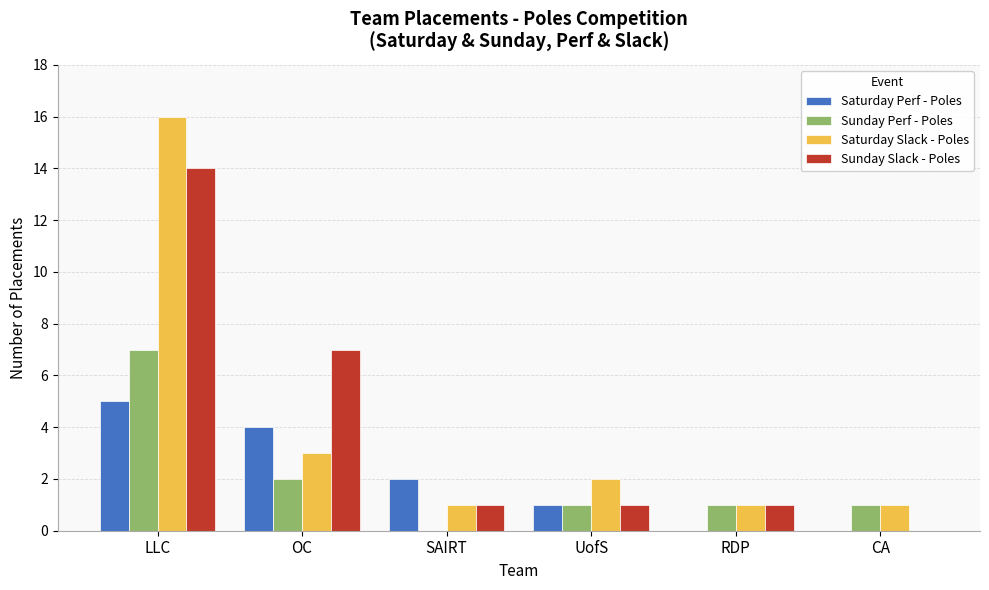

At which category is the sum across all series the highest?

LLC